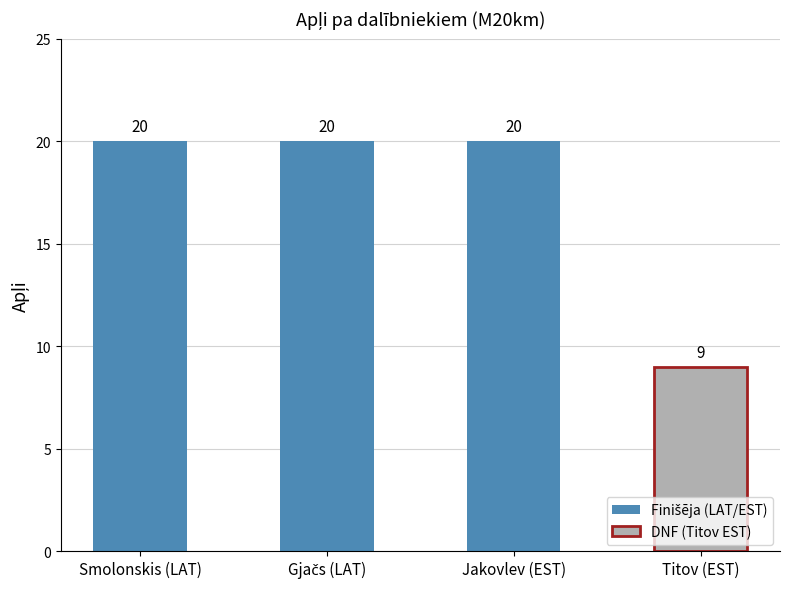

What position from the right is Titov (EST)?

1